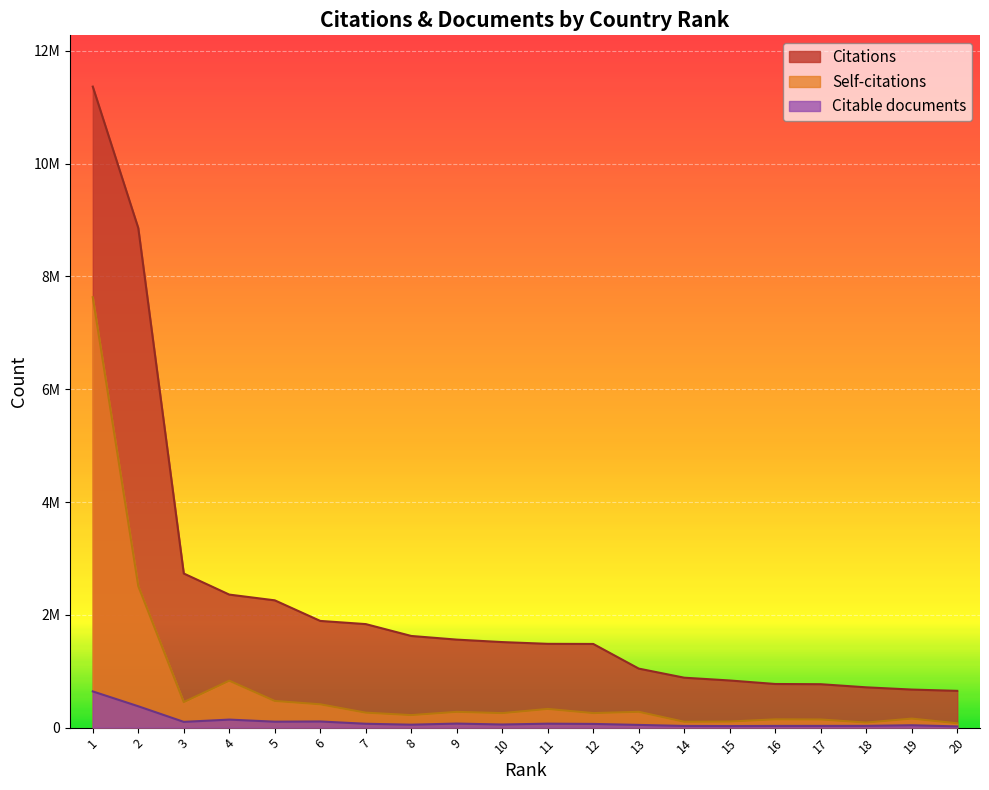

Which label corresponds to the largest value in the chart?

1